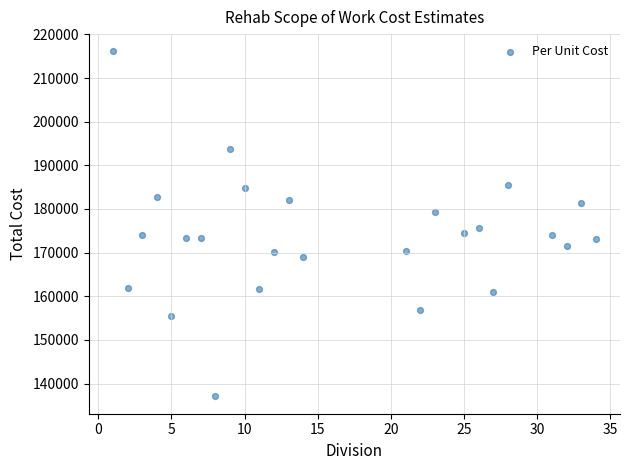

What is the range of X values (max minus min)?

33.0